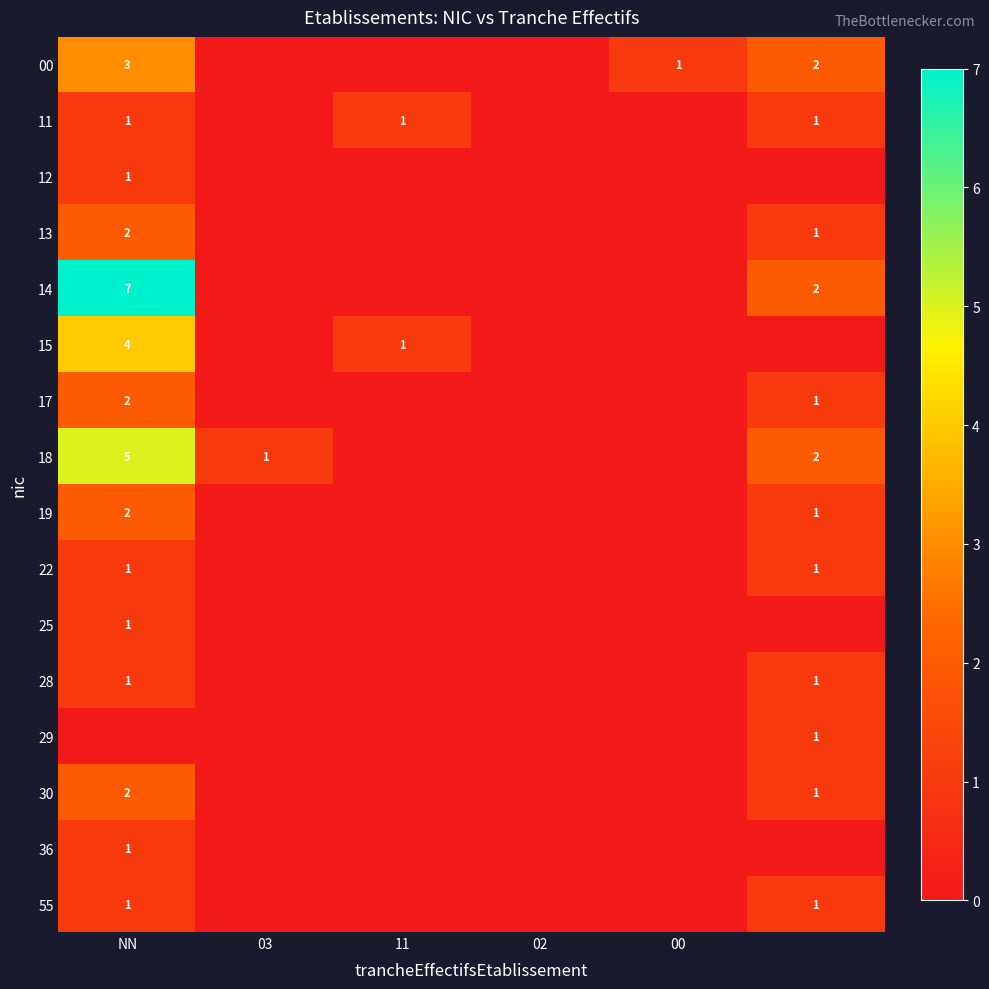

Is it true that 17 equals 1 at NN?

False